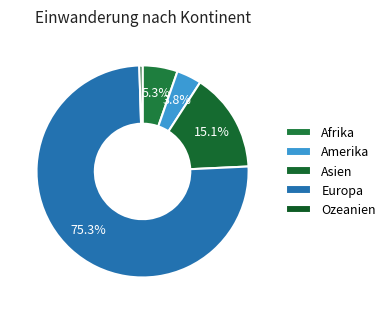

The Ozeanien slice represents 1% of the pie. True or false?

False